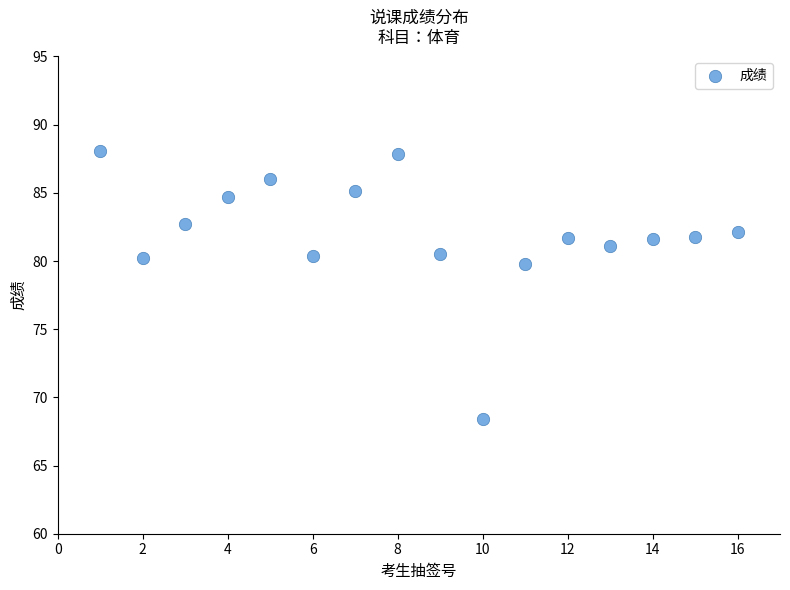

What is the range of X values (max minus min)?

15.0